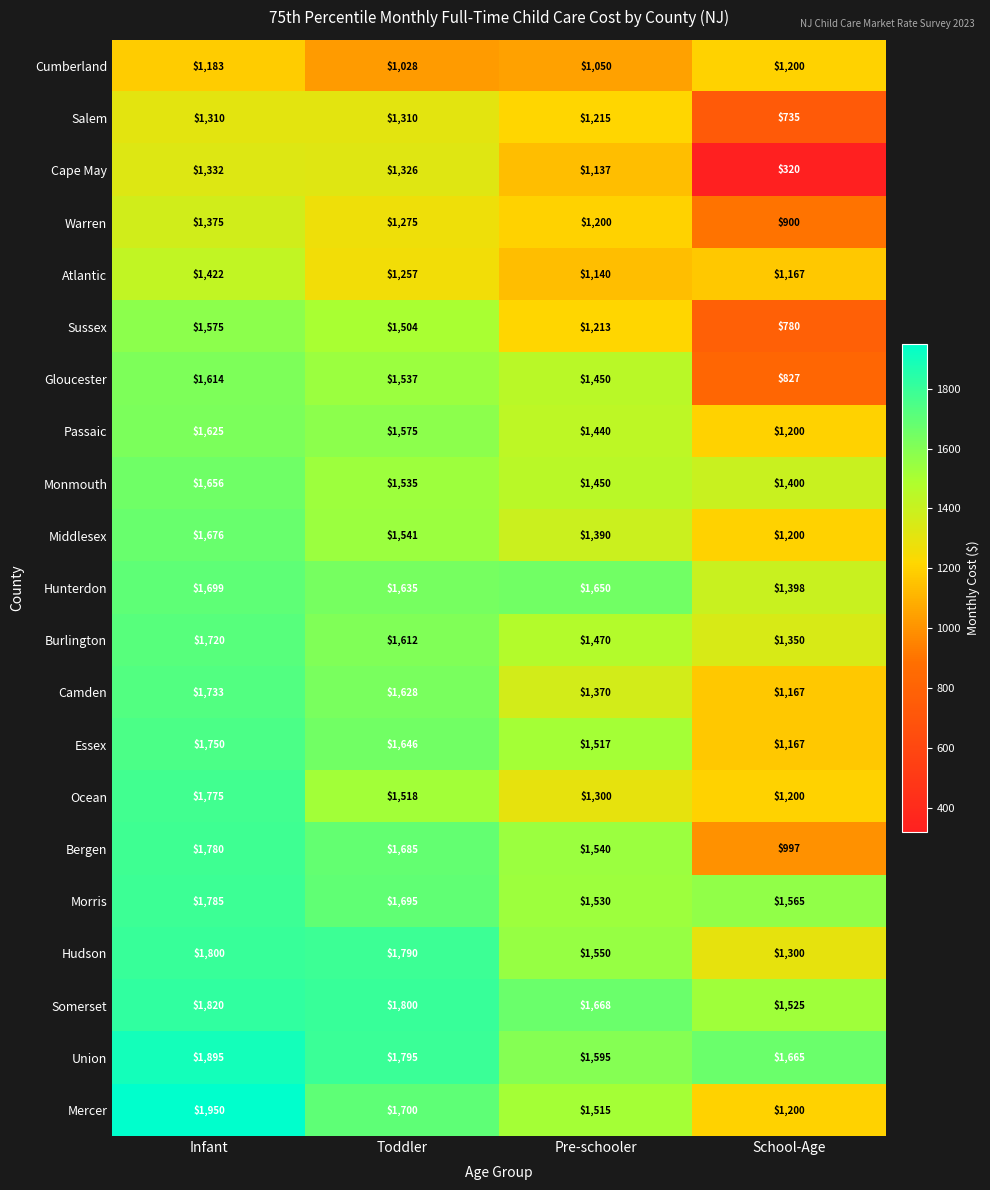

At which category is the sum across all series the highest?

Infant